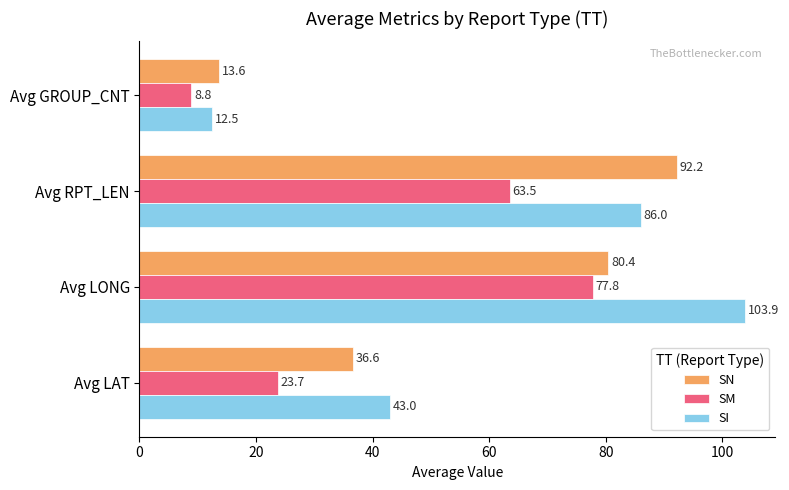

At which label is SM closest to 43?

Avg LAT